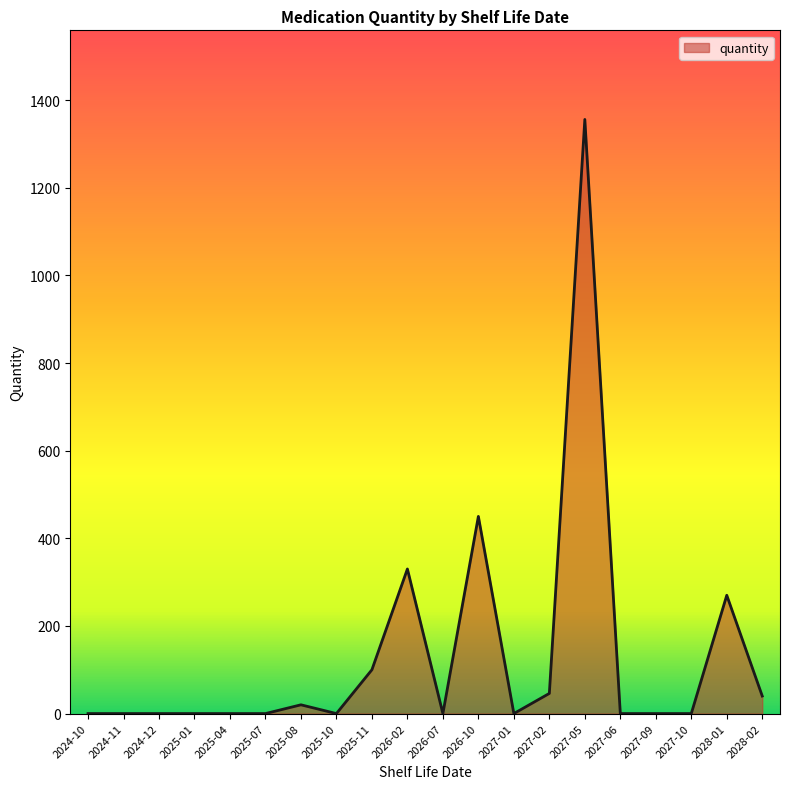

What is the change in value from 2024-11 to 2026-02?

+330